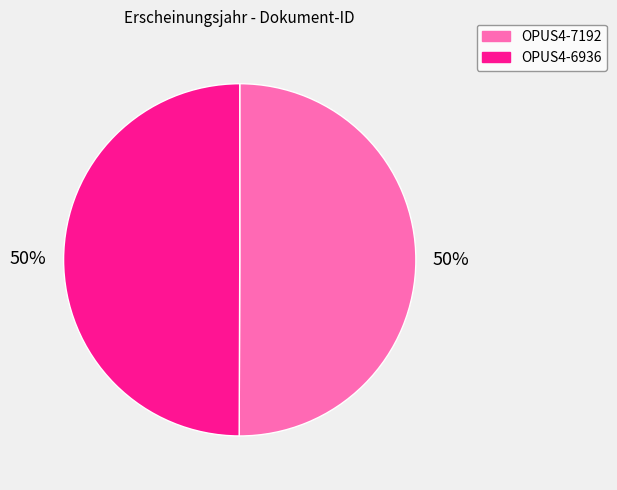

Is the sum of OPUS4-7192 and OPUS4-6936 greater than half?

Yes